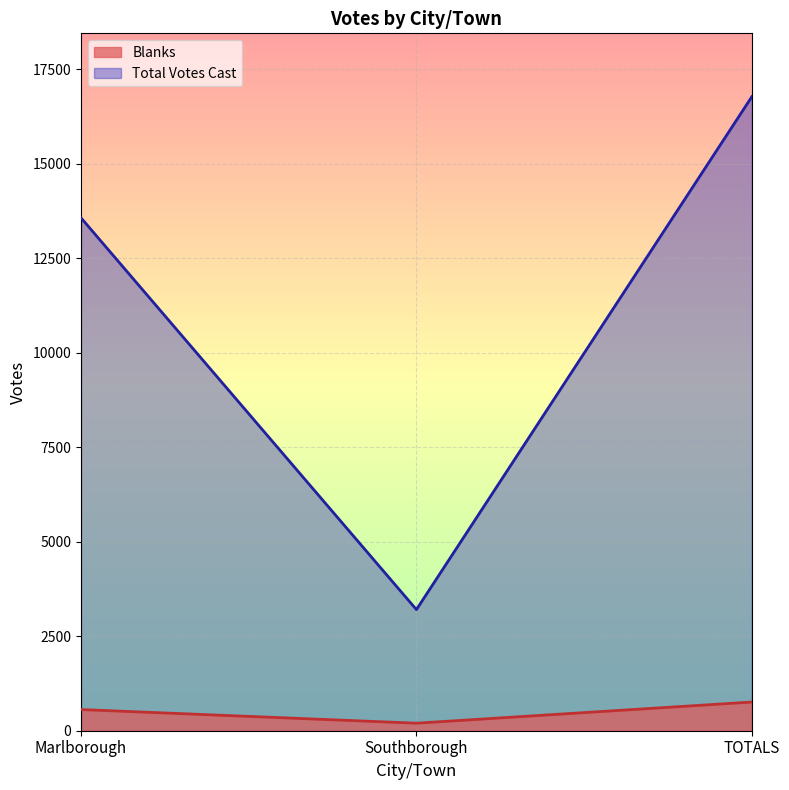

What is the spread (max minus min) of values at TOTALS?

16011